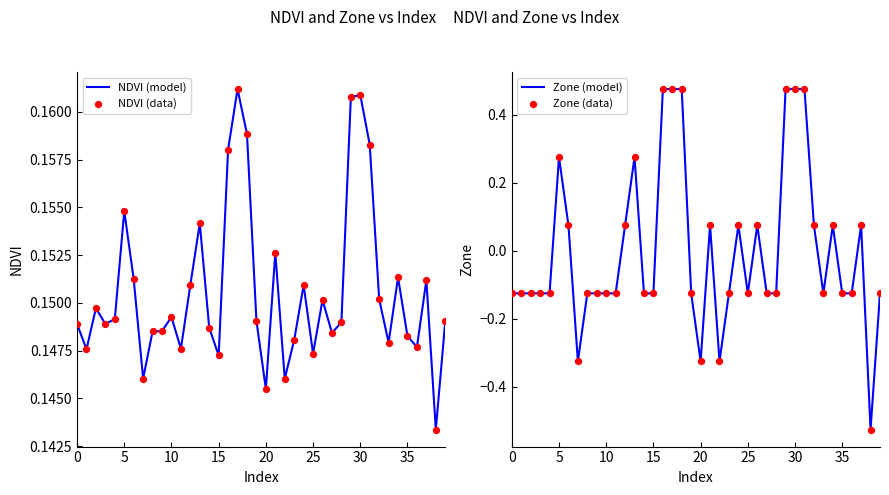

Which series reaches the minimum Y coordinate?

Zone (model)